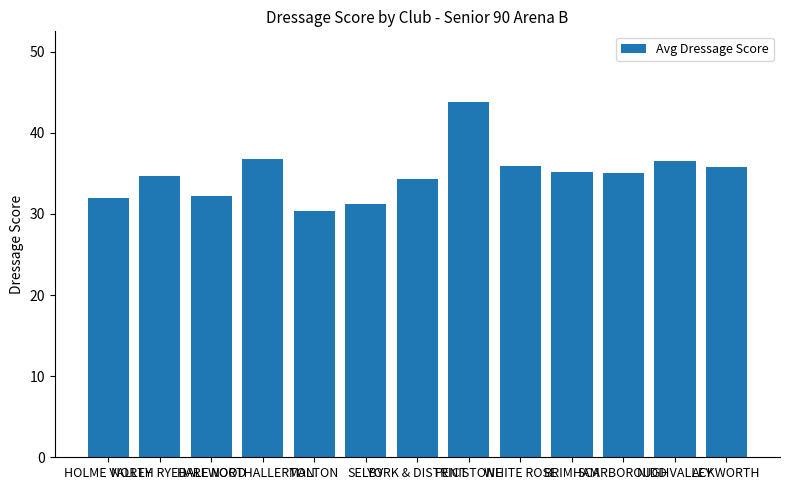

Is it true that the value at HOLME VALLEY is 54.2?

False